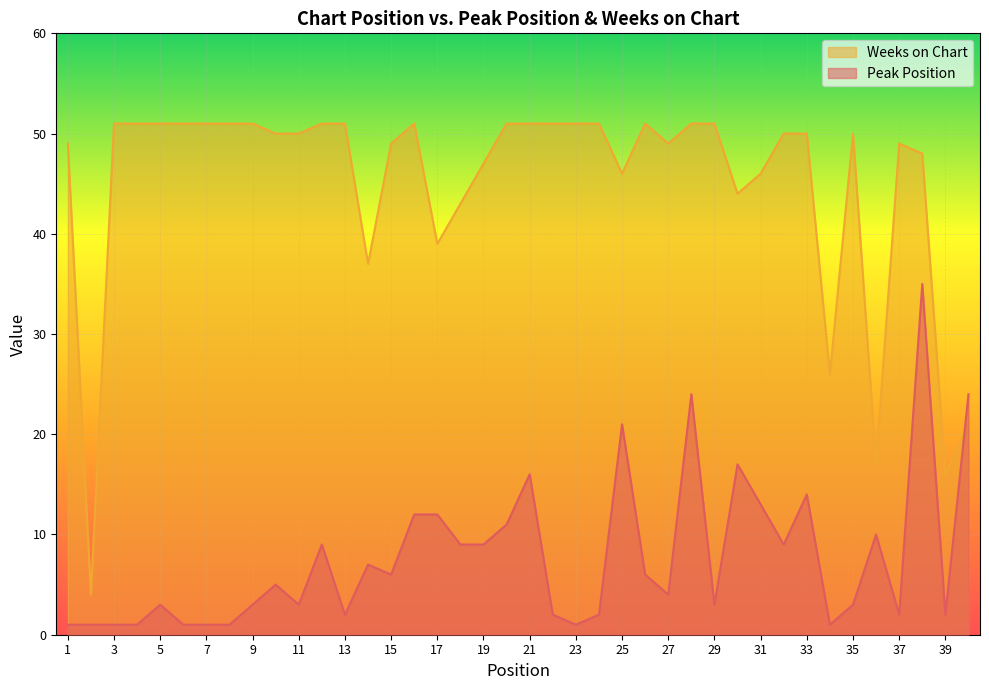

Which series has the widest spread of values?

Weeks on Chart